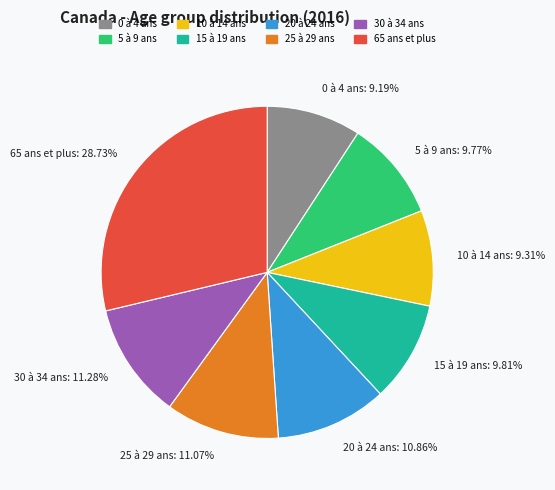

Which slice is the largest?

65 ans et plus